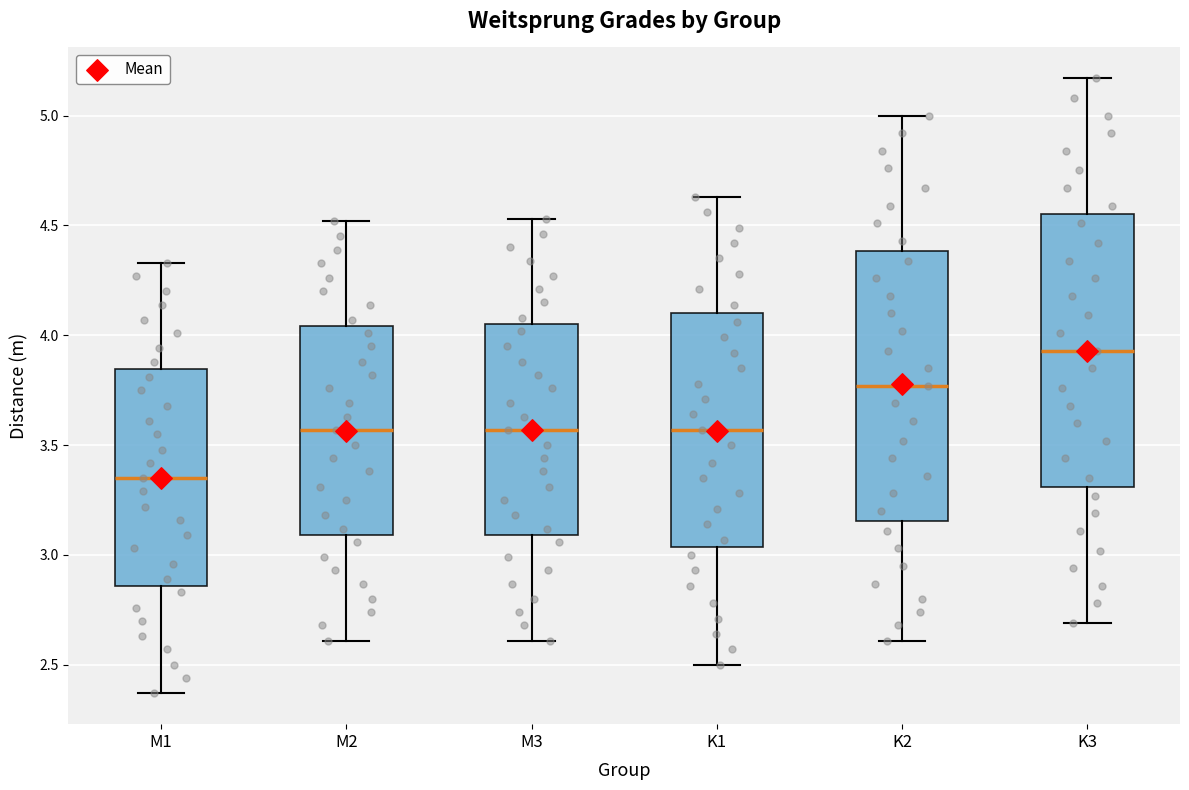

Where does the upper whisker of the box for M1 end on the y-axis? The values are not printed on the chart, so give them approximately, as read against the axis.

4.35